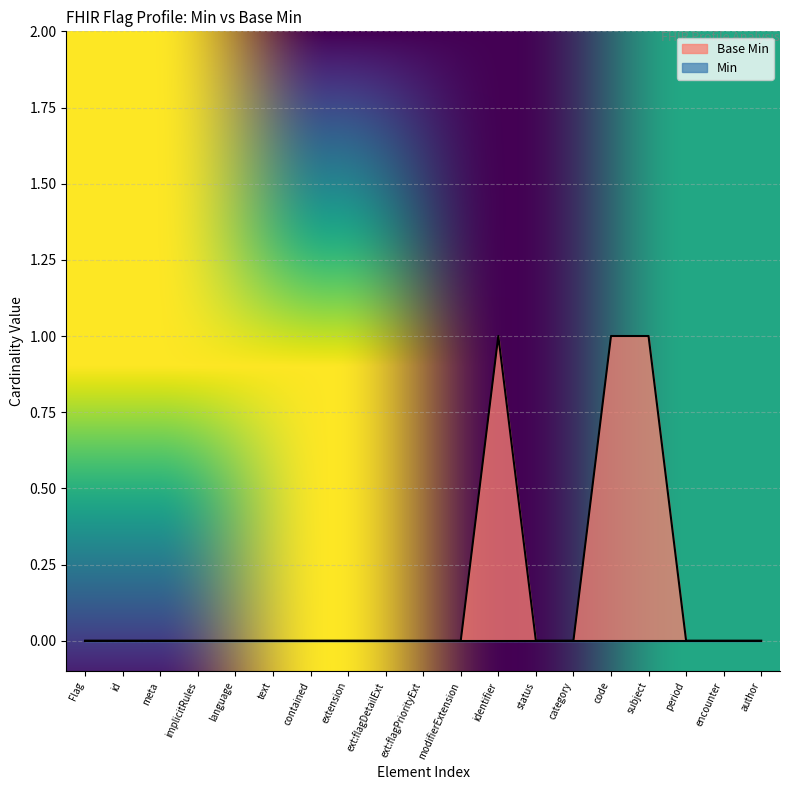

What position from the left is period?

17